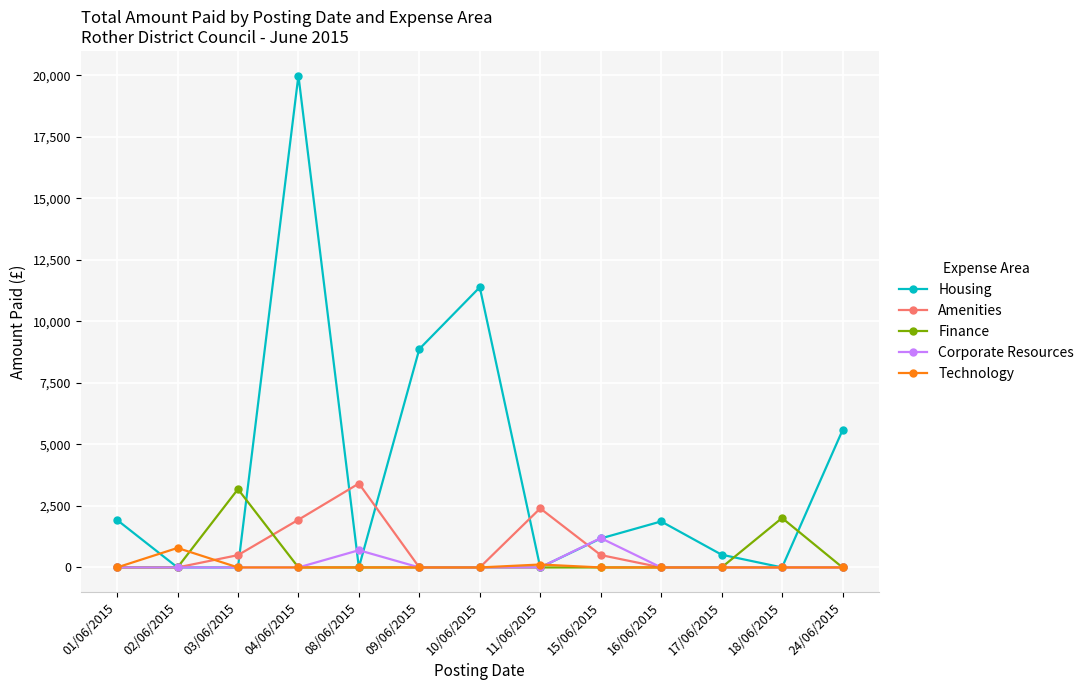

What is the maximum value shown in the chart?

19989.0